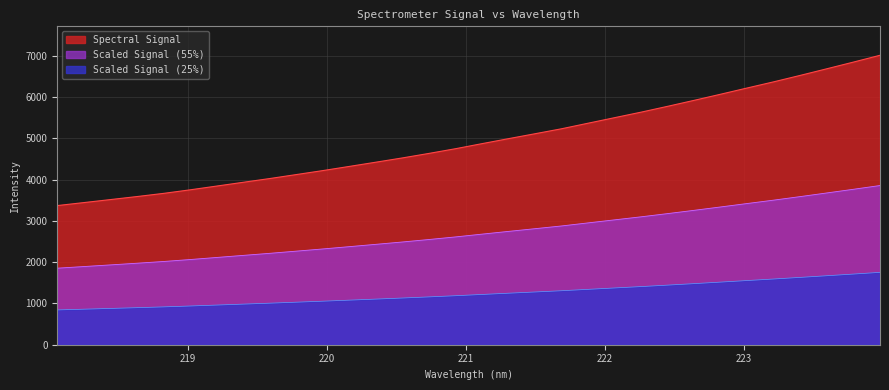

The value at 221.8812 is 5369.1. True or false?

True